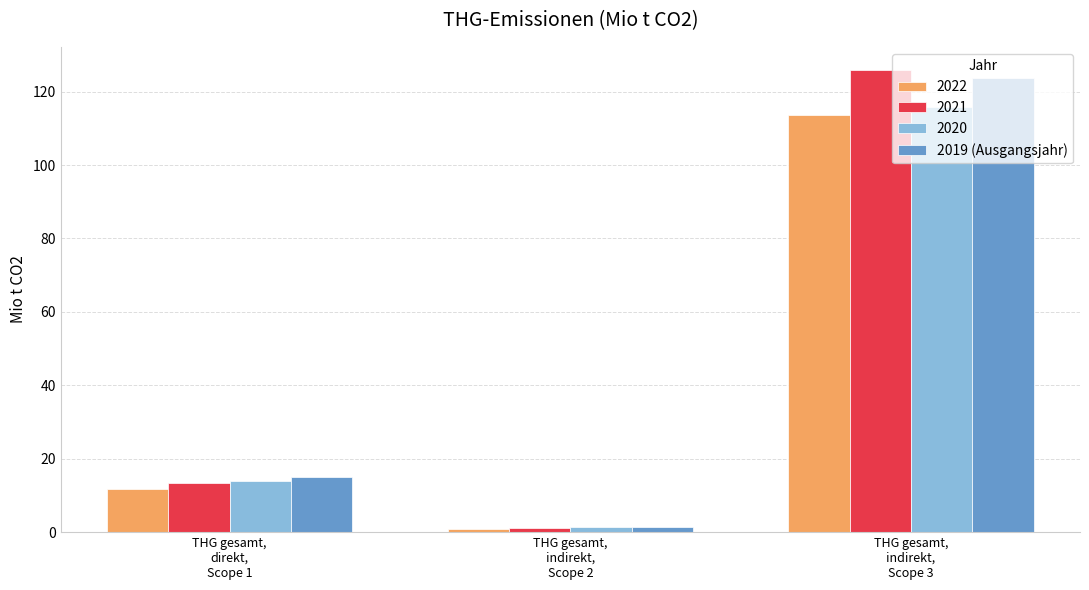

What is the maximum value shown in the chart?

125.9